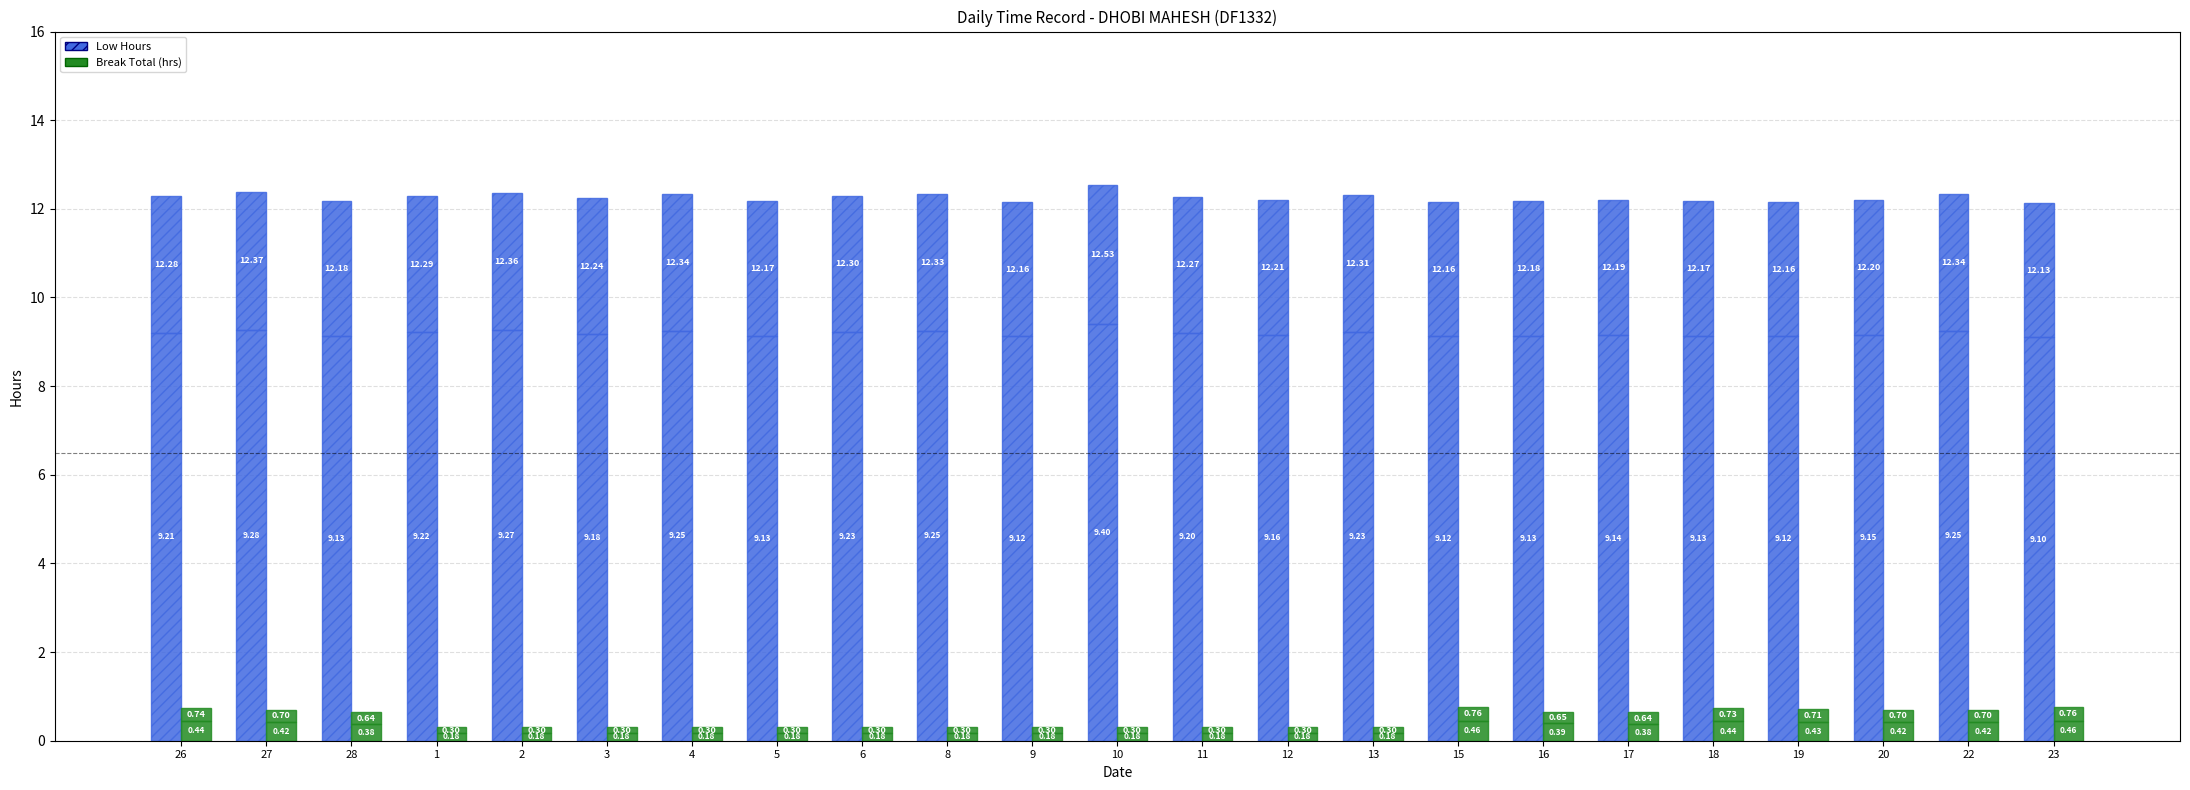

Is it true that Break Total (Base) equals 0.4 at 20?

True